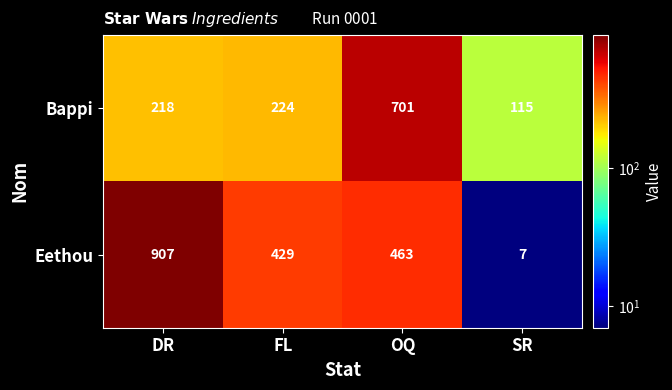

Which category has the lowest value across all series?

SR